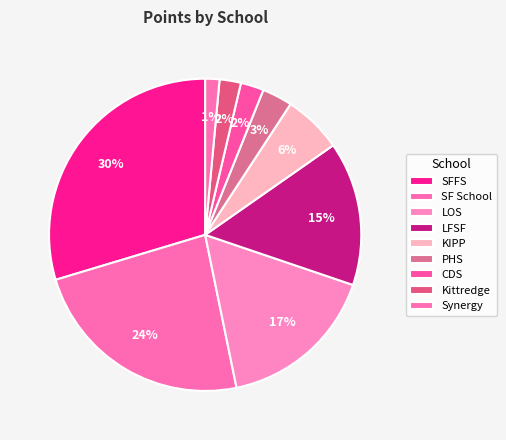

What is the change in value from SFFS to SF School?

-33